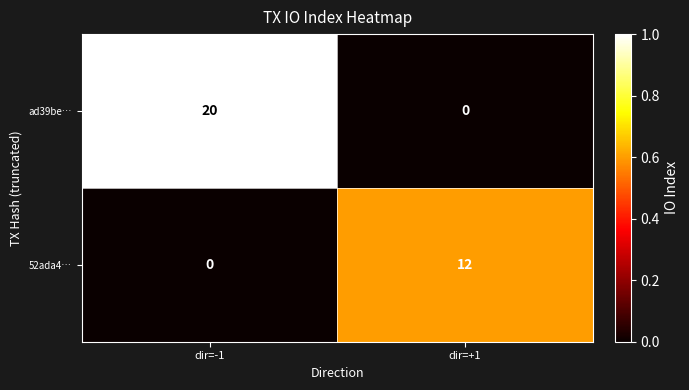

At which category does the chart reach its peak across all series?

dir=-1